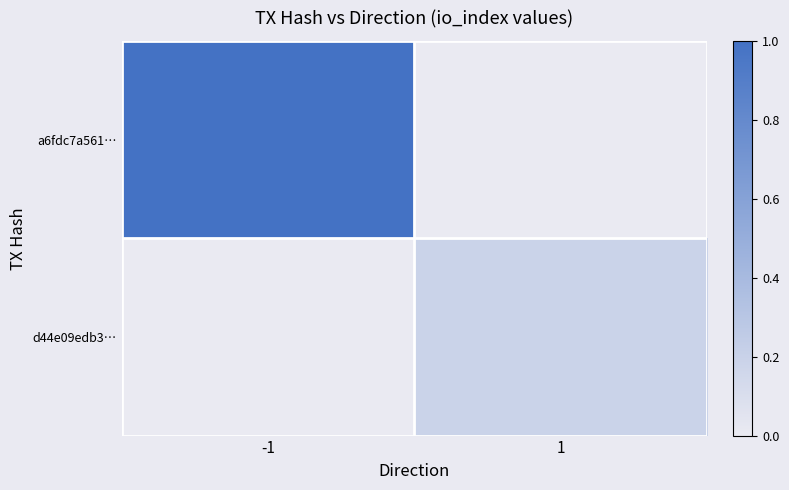

At how many categories does at least one series exceed 0?

2